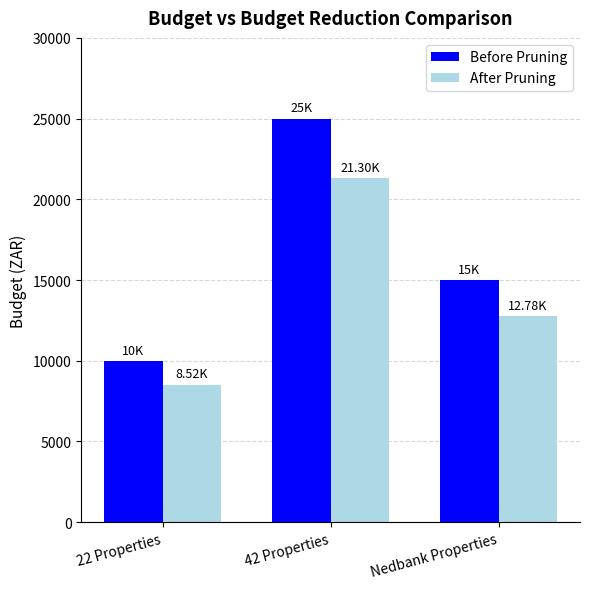

At which label does After Pruning first exceed 12783?

42 Properties